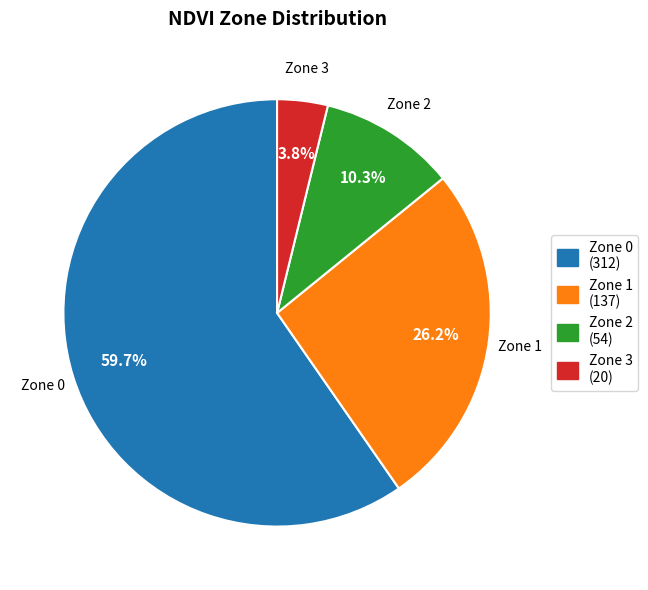

Does any single category account for the majority?

Yes